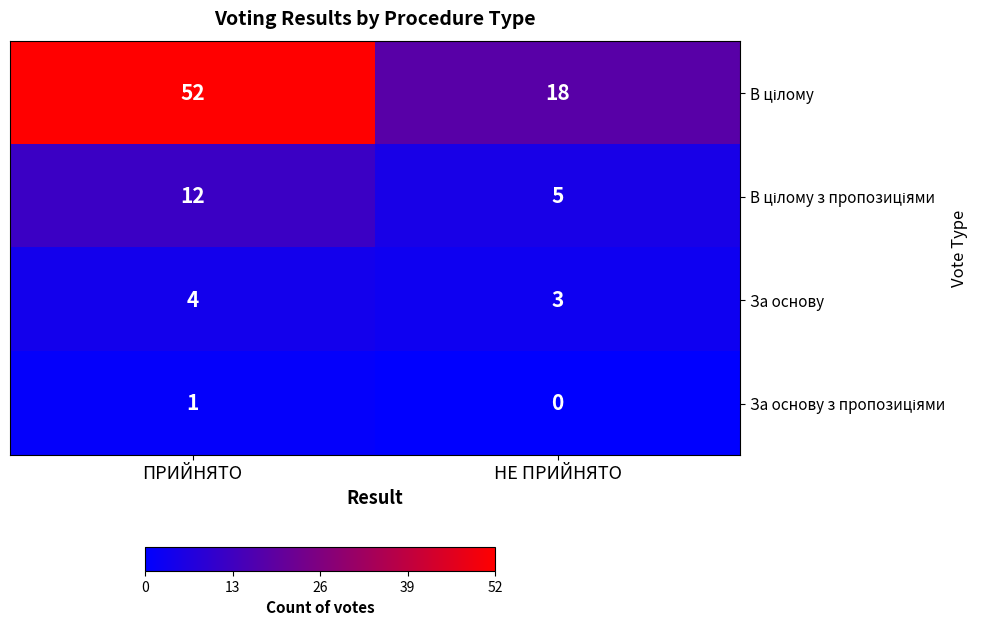

How many data points does each series have?

2